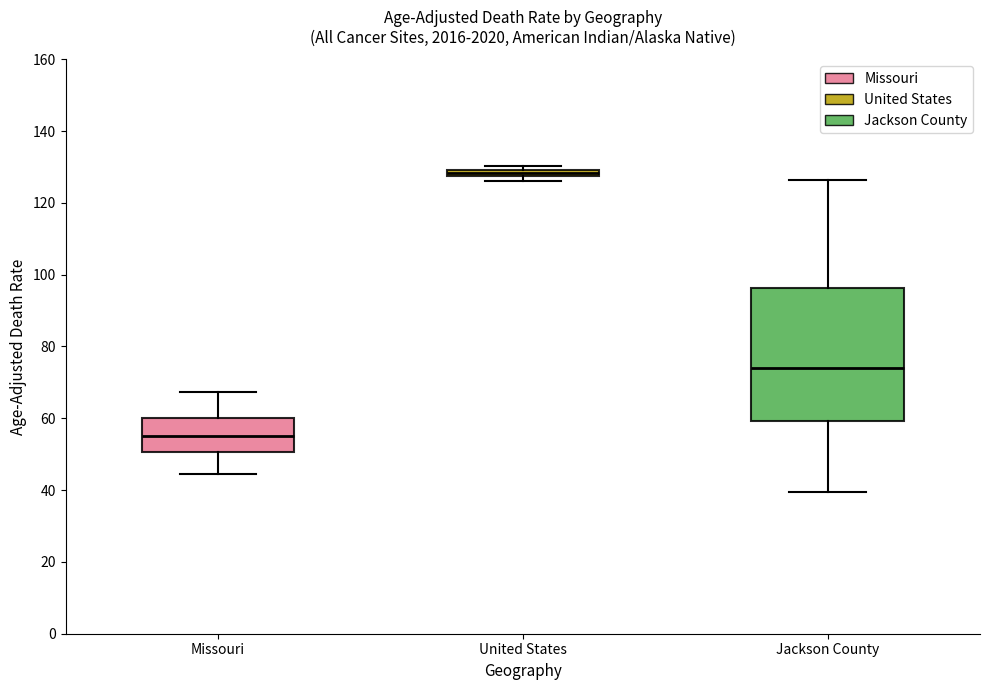

Which box has the lowest median line?

Missouri